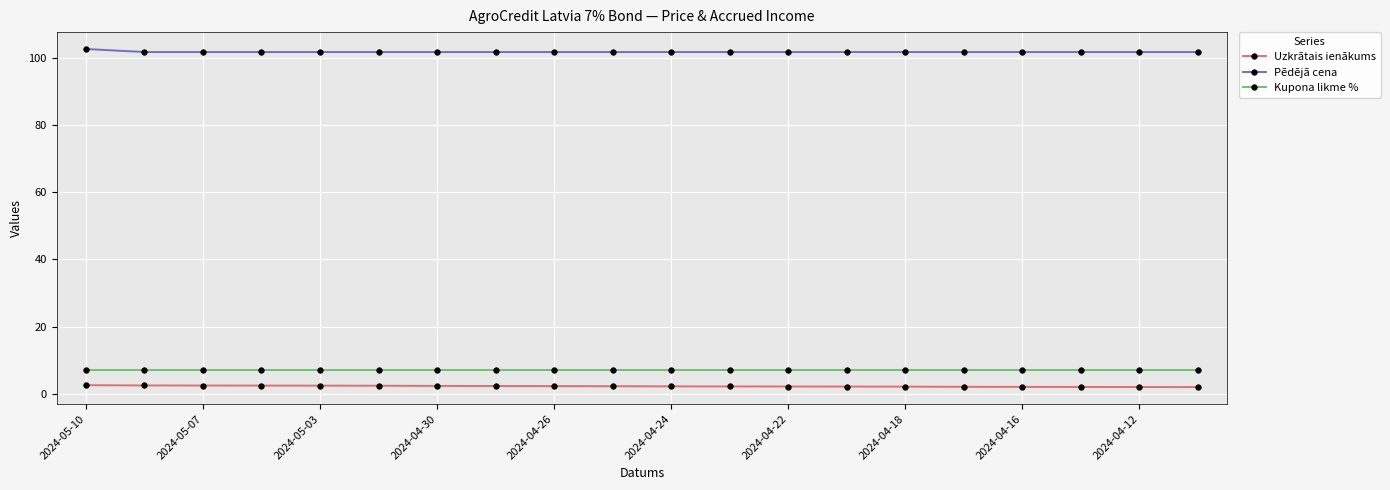

What is the value of the Uzkrātais ienākums point at the 4th from the left?

2.5